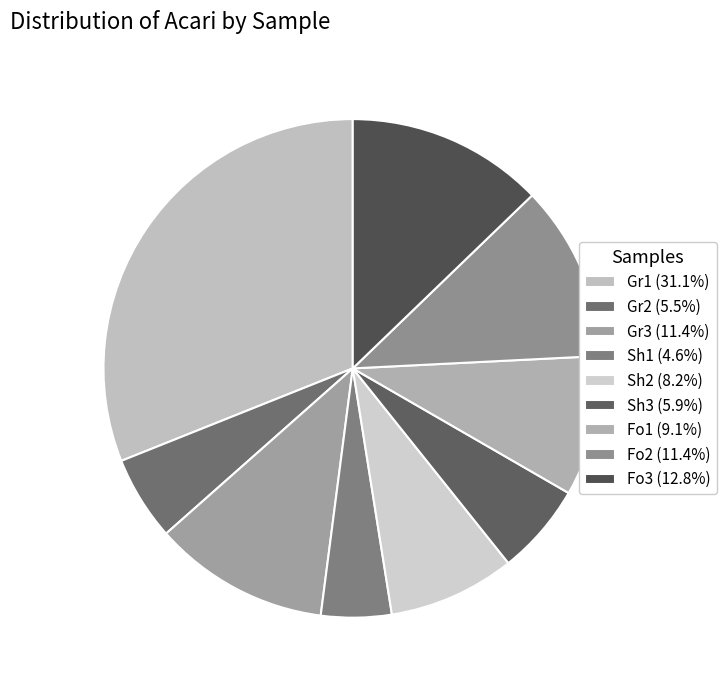

What is the total percentage of Gr2 and Sh1?

10.0%